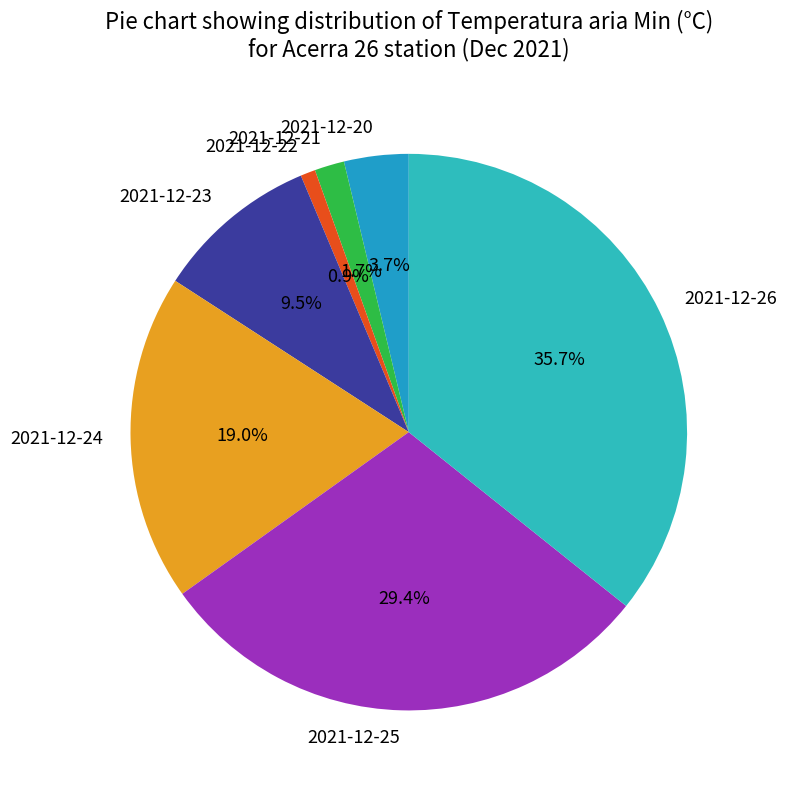

Is there a majority slice in this chart?

No